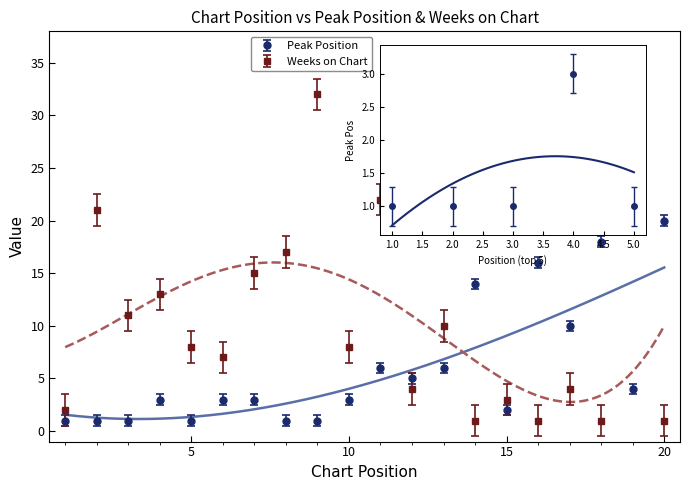

What is the lowest value of the Weeks on Chart series?

1